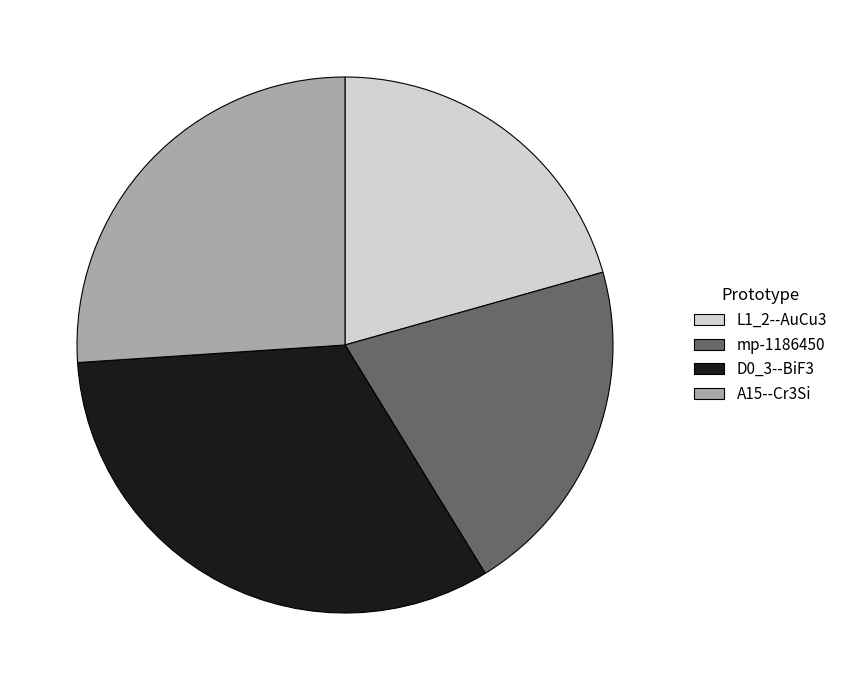

The L1_2--AuCu3 slice represents 21% of the pie. True or false?

True